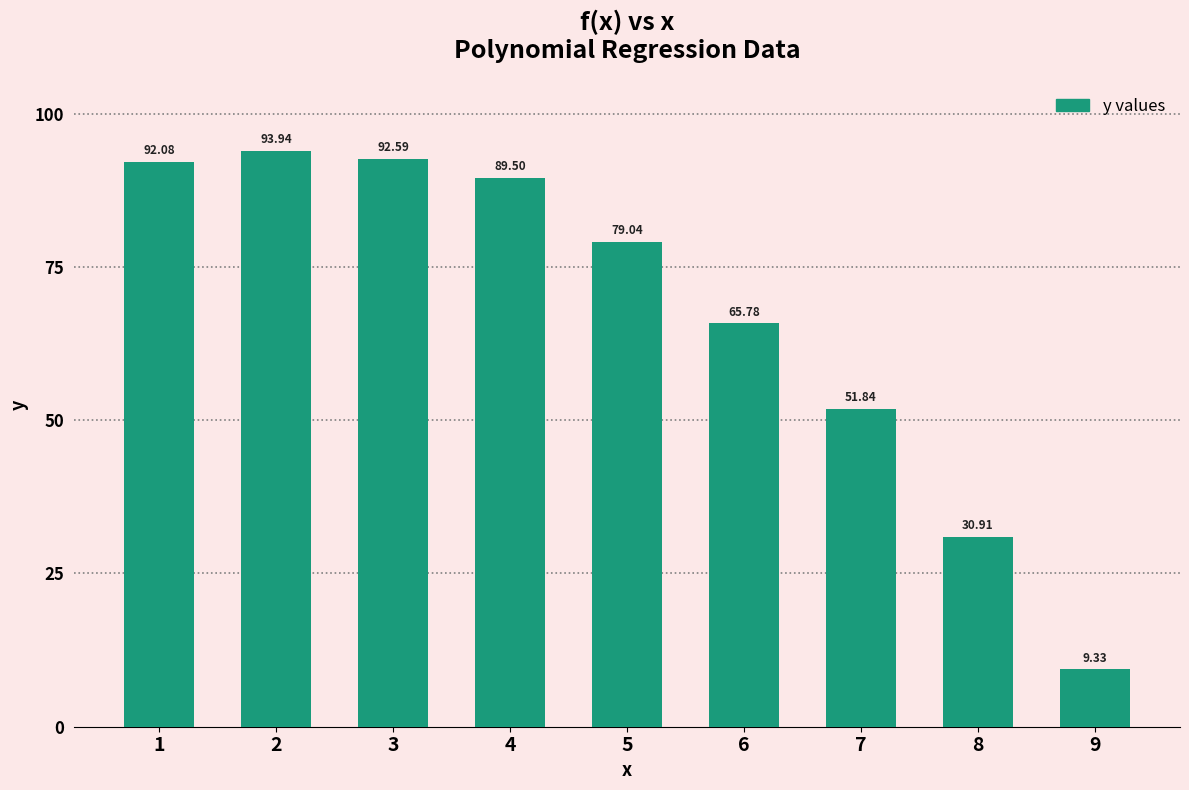

What value does the data have at 7?

51.8